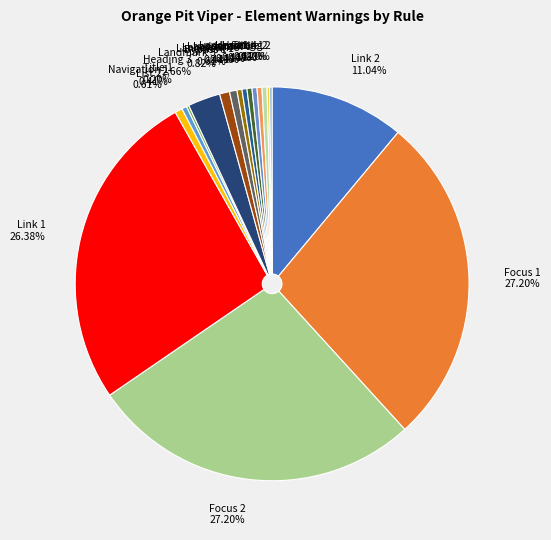

Is there a majority slice in this chart?

No